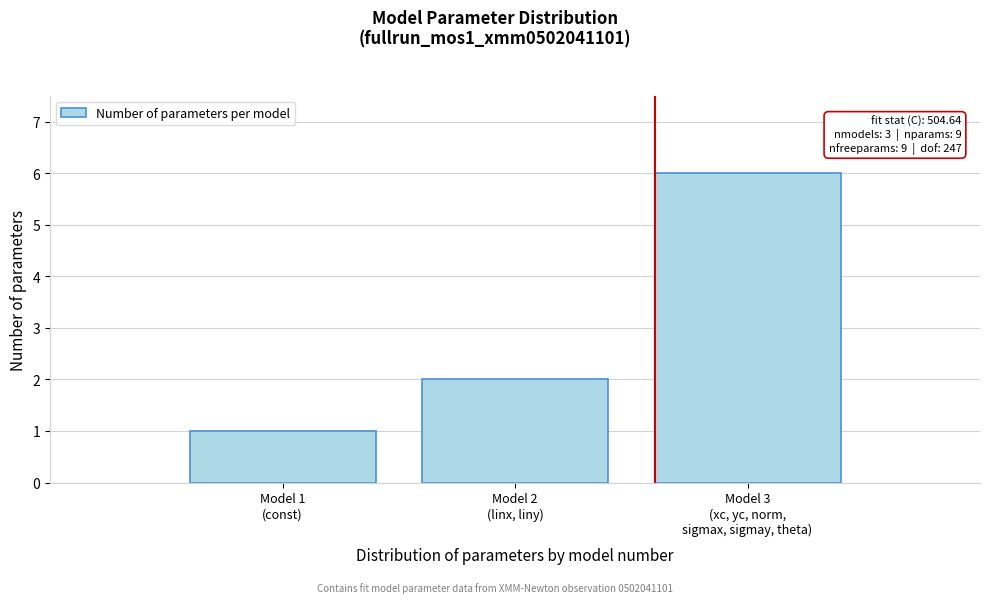

Reading right to left, list all the values displayed in this chart.

6	2	1